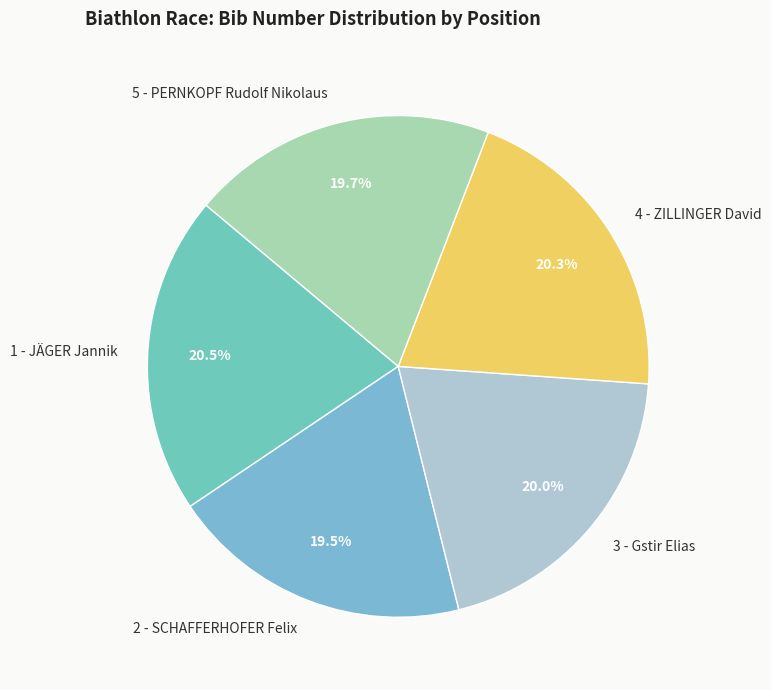

To the nearest percent, what portion does 3 - Gstir Elias represent?

20%